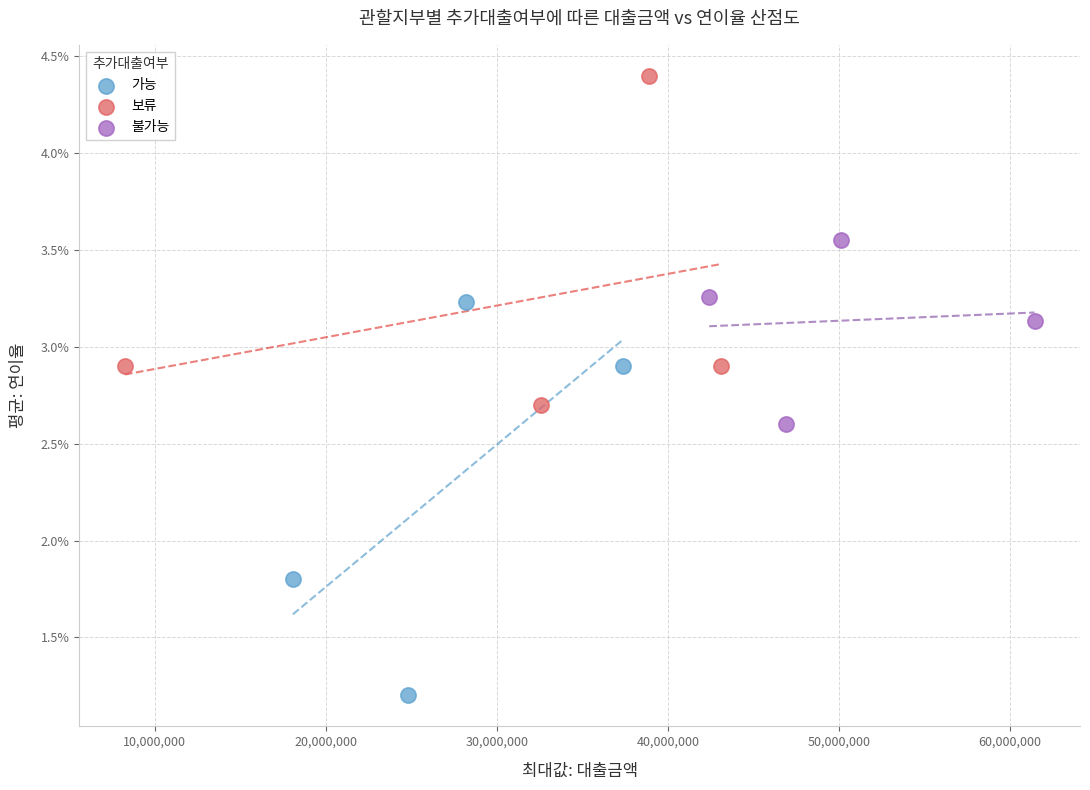

What are all the series names shown in the legend?

가능, 보류, 불가능